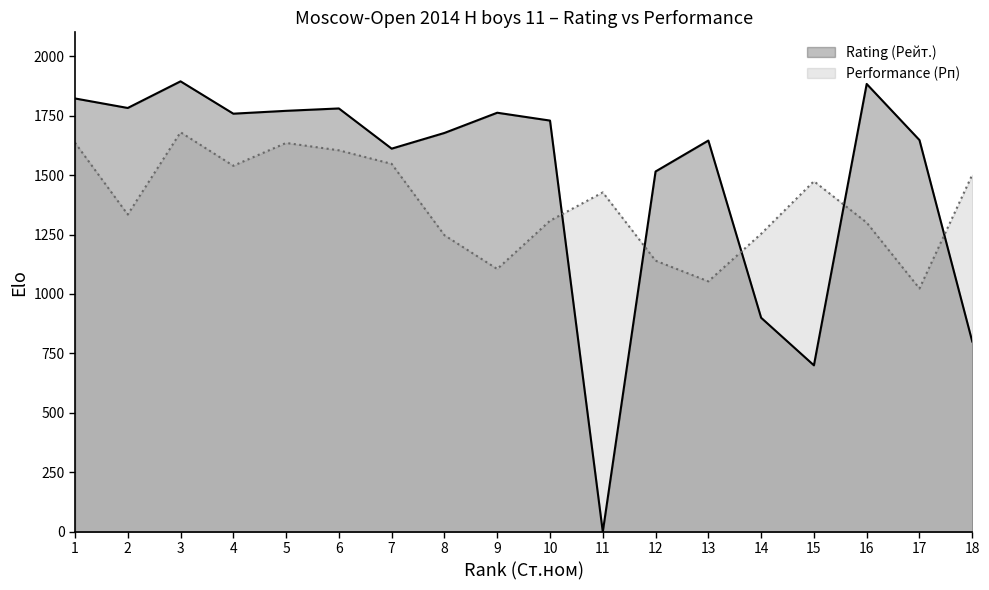

What is the value of the Rating (Рейт.) point at the 2nd from the left?

1782